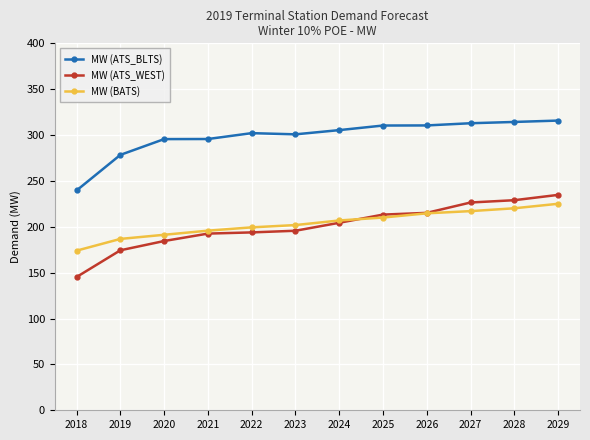

How many values in the MW (BATS) series exceed 206?

6